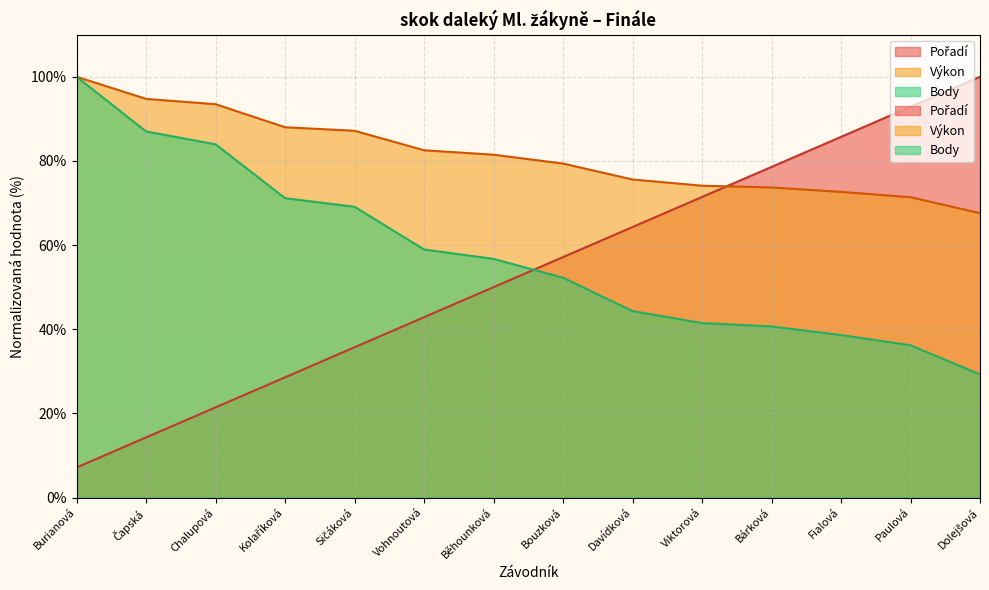

Which has a higher value, Davídková or Viktorová?

Davídková